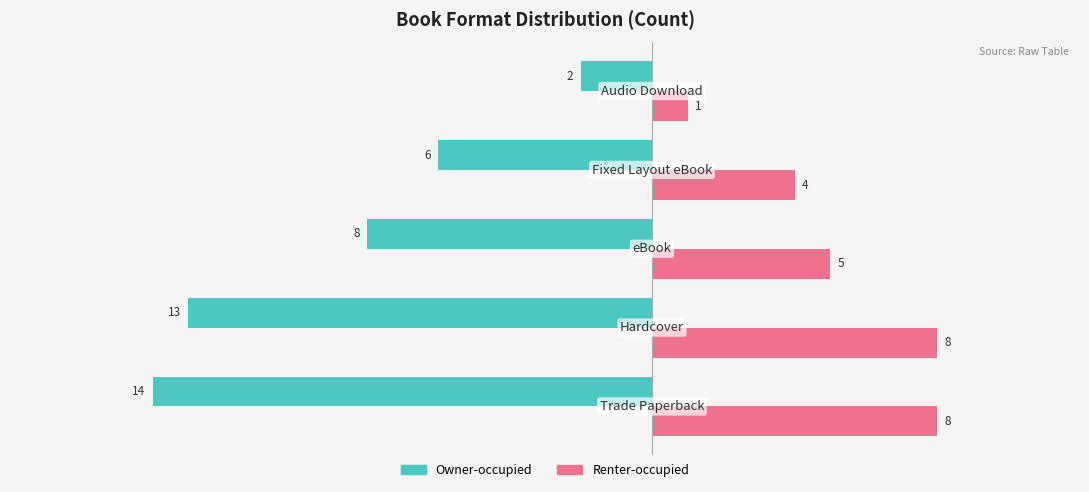

What is the average value of the Renter-occupied series?

5